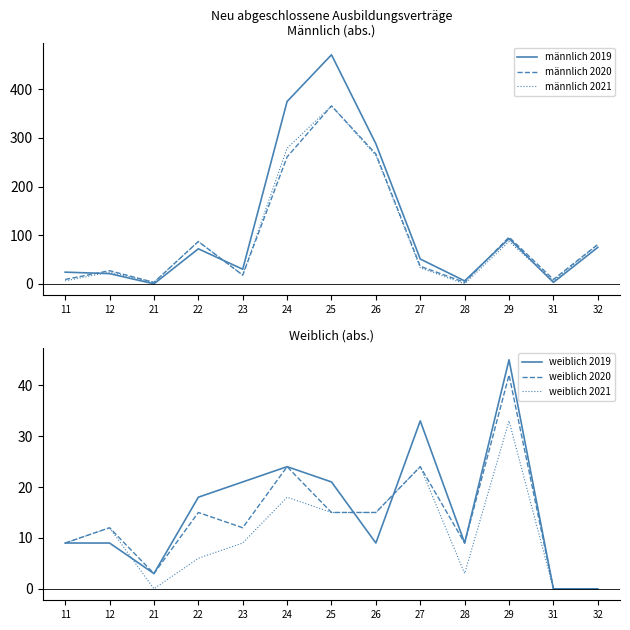

True or false: weiblich 2020 and männlich 2019 intersect in this chart.

True